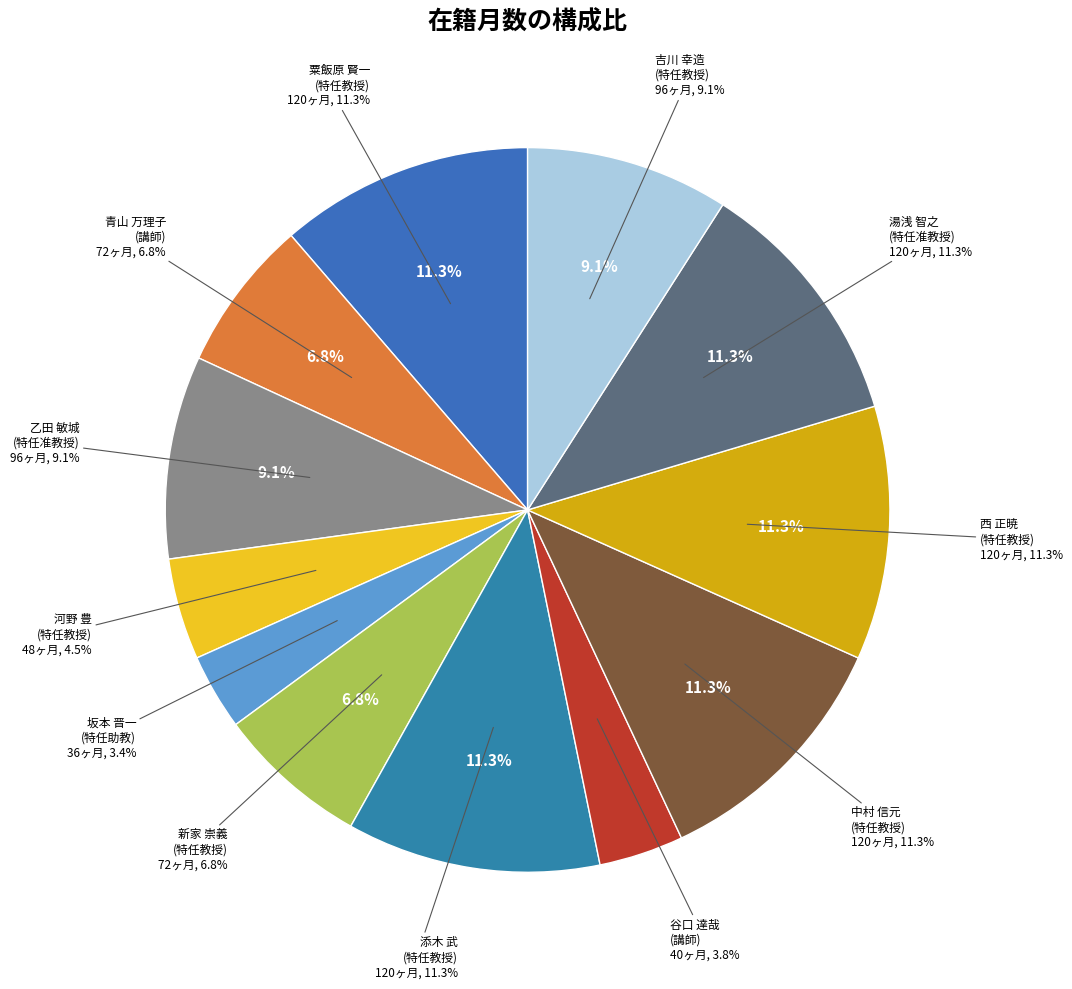

What percentage is NOT represented by 坂本 晋一
(特任助教)?

96.6%